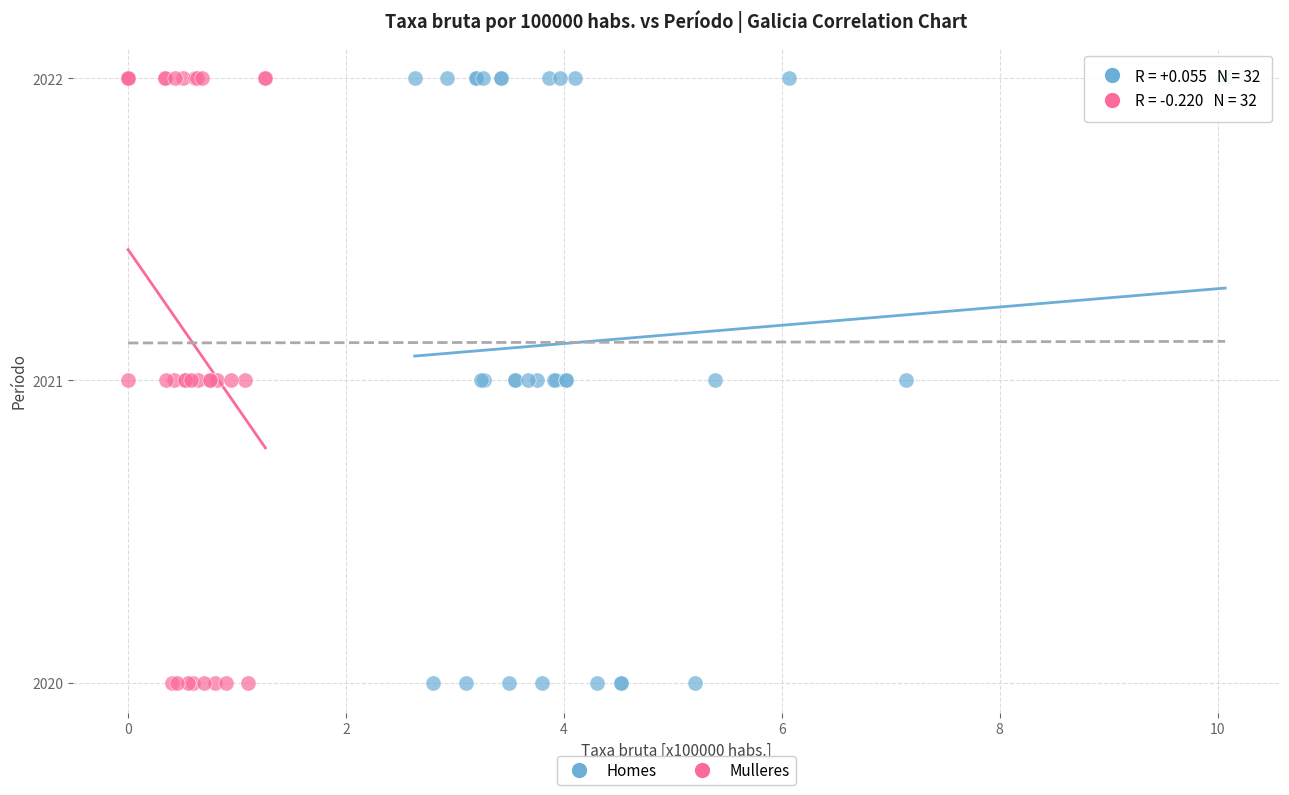

What are all the series names shown in the legend?

Homes, Mulleres